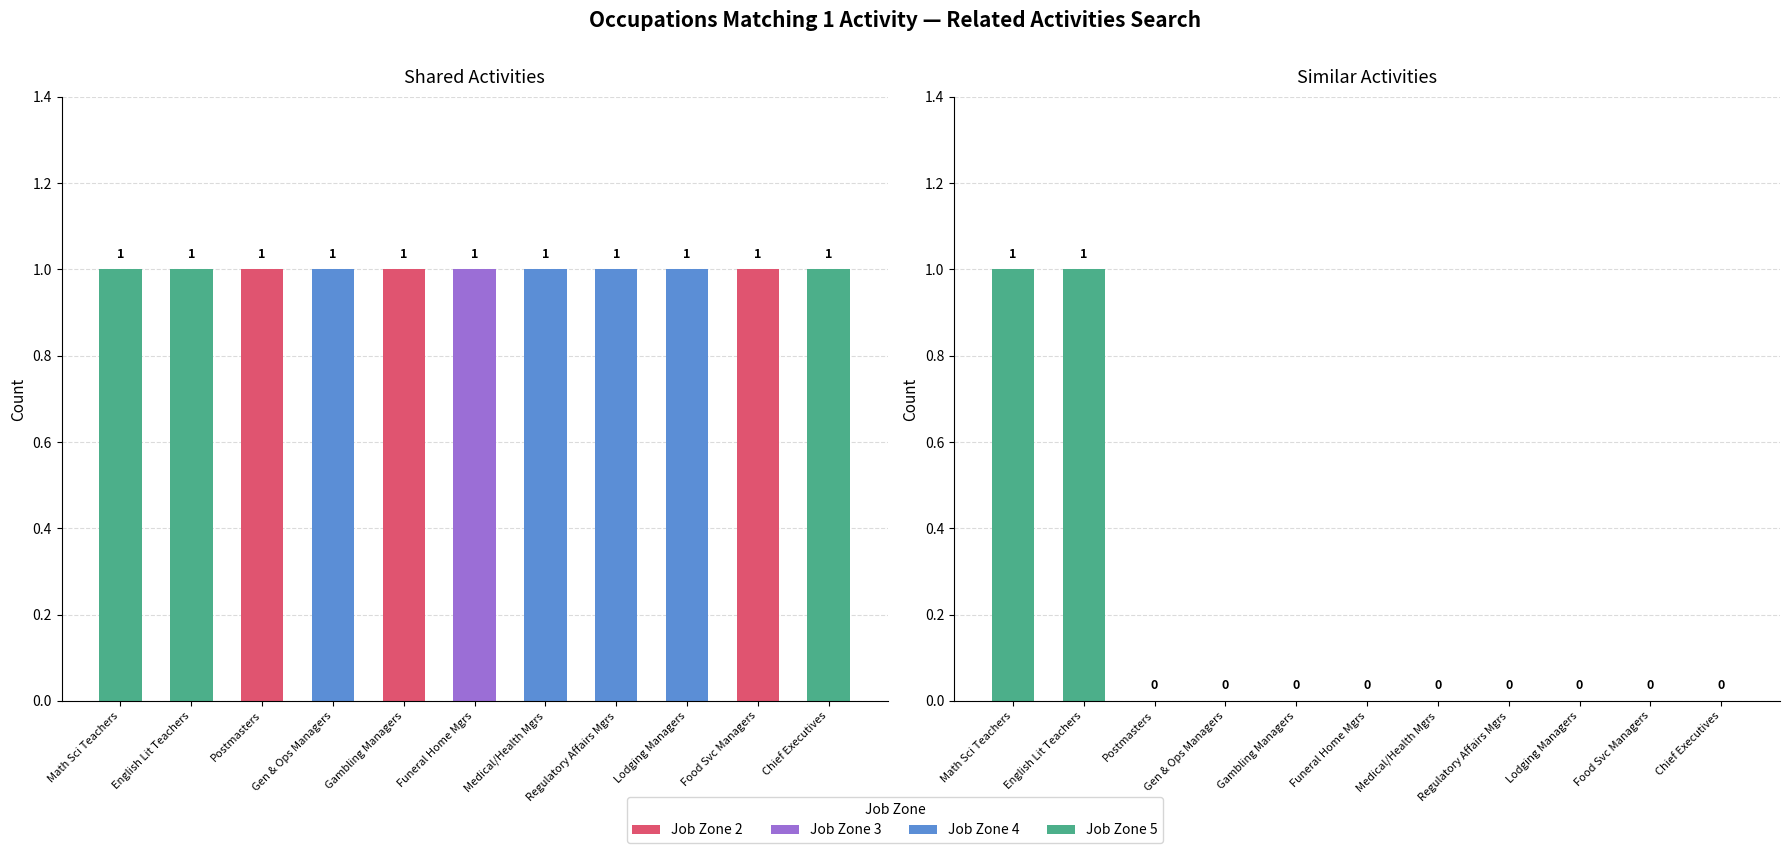

The value of Similar Activities at Medical and Health Services Managers is 0. True or false?

True